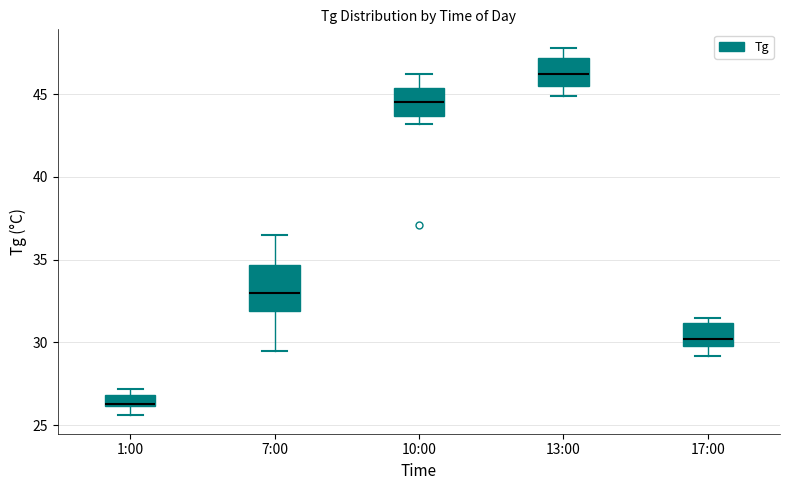

Comparing the boxes themselves (not the whiskers), which one is the tallest?

7:00